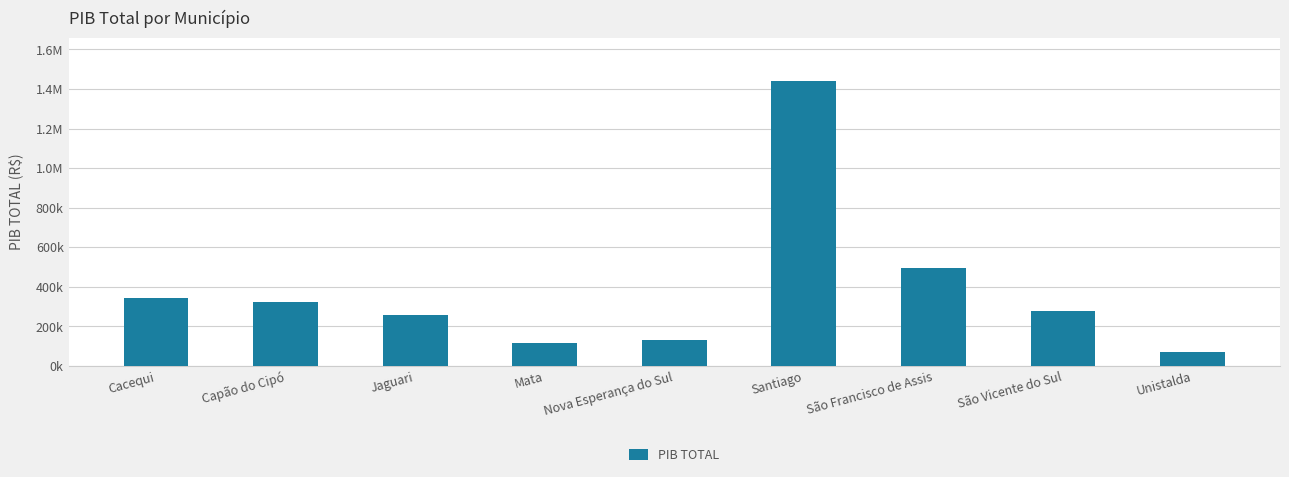

What is the ratio of the value at São Vicente do Sul to the value at Nova Esperança do Sul?

2.1